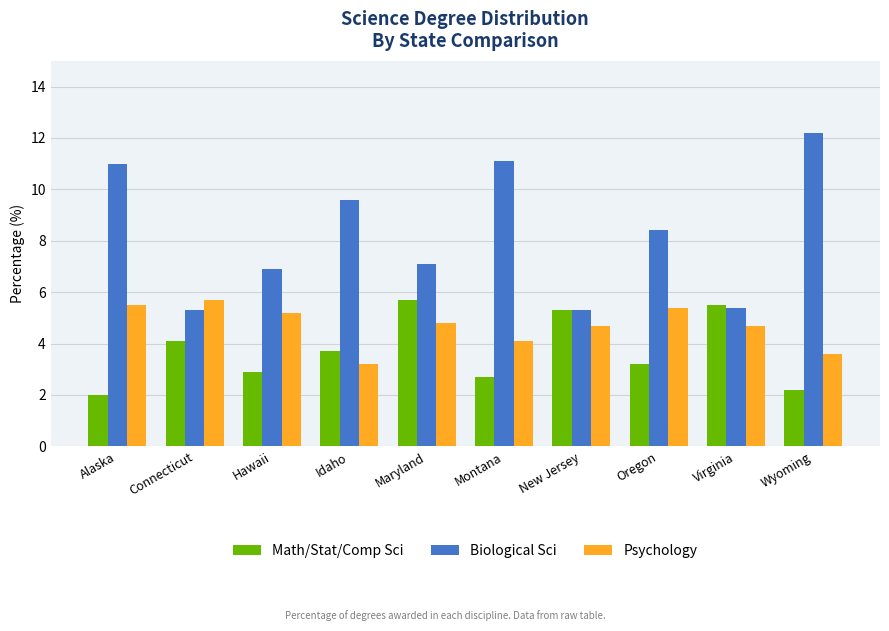

How many data points in Math/Stat/Comp Sci are above 3?

6